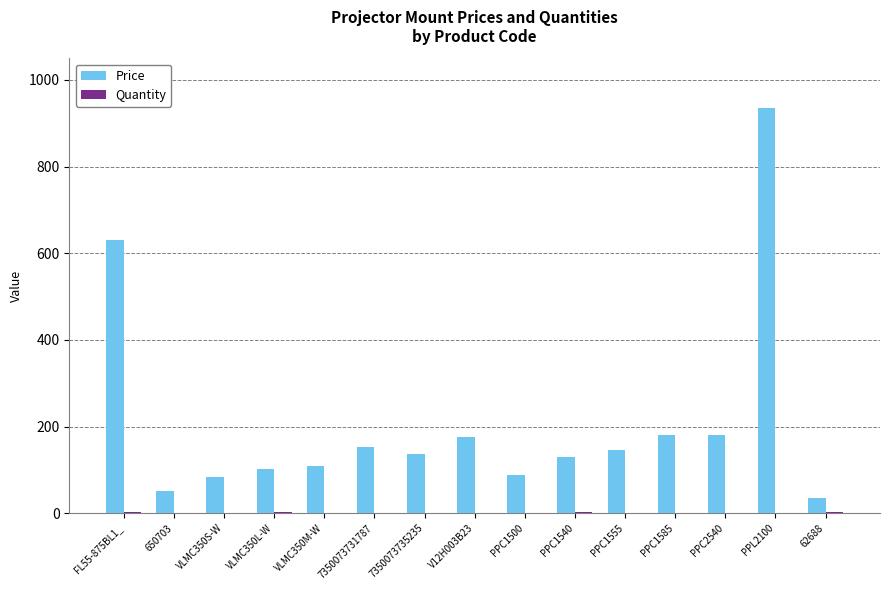

How many data points does each series have?

15